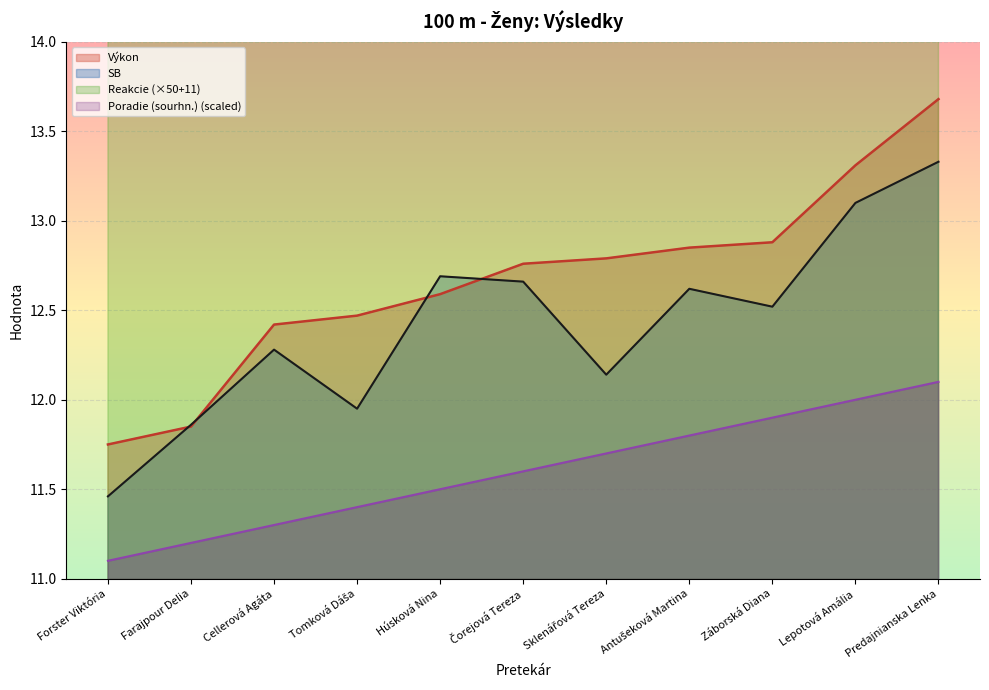

True or false: SB has a value of 4.6 at Forster Viktória.

False